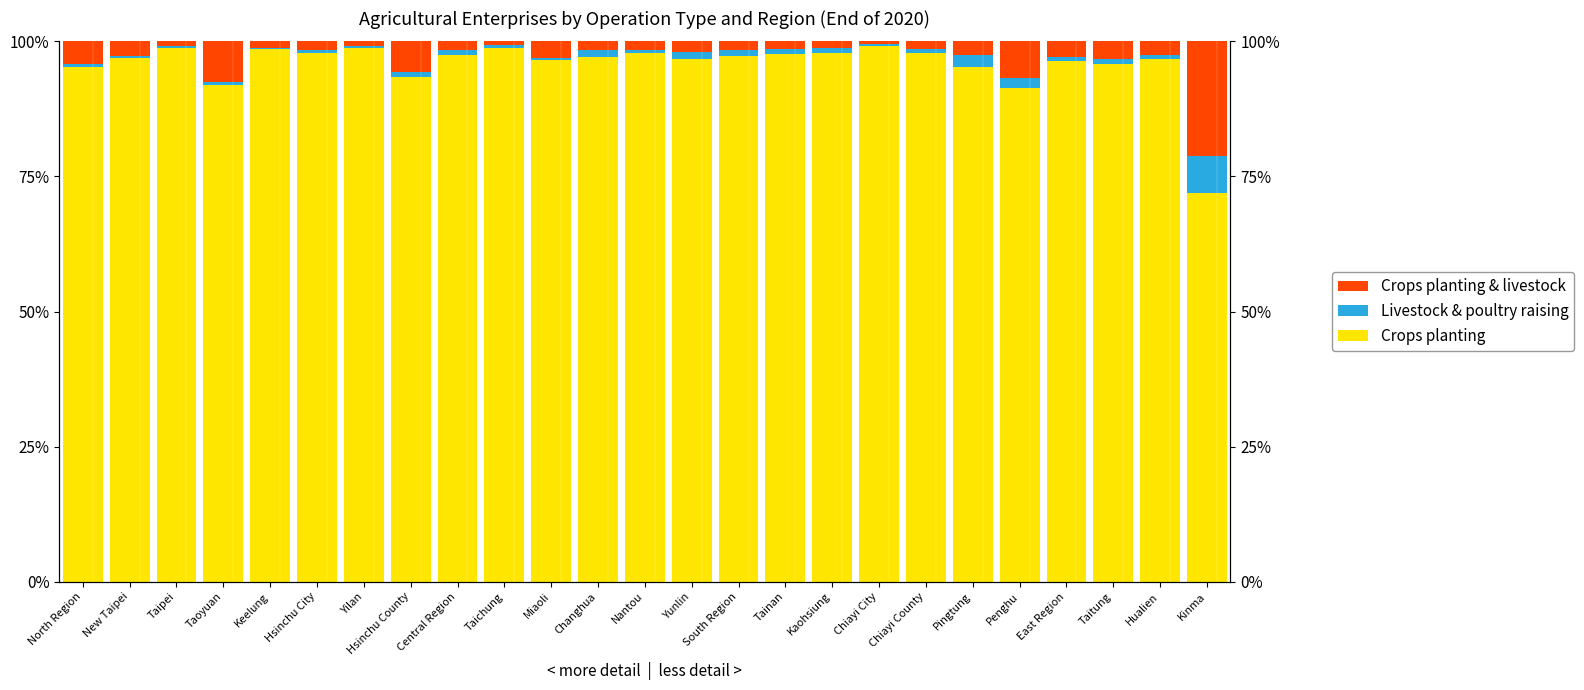

Where is Crops planting & livestock nearest to the value 10?

Taoyuan